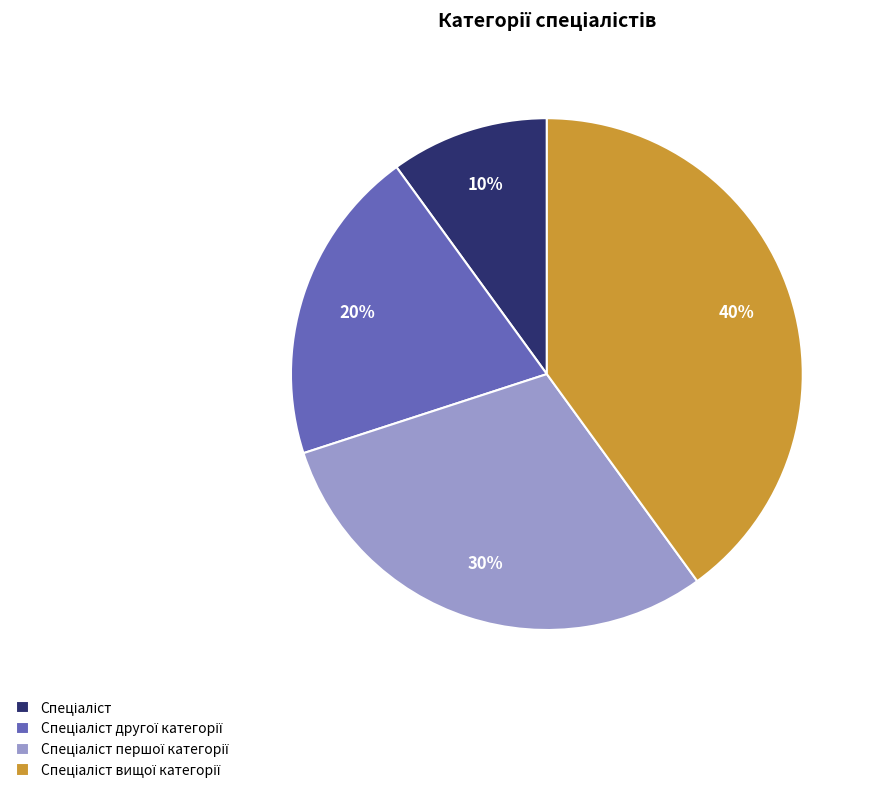

Is there any slice that represents more than half of the pie?

No